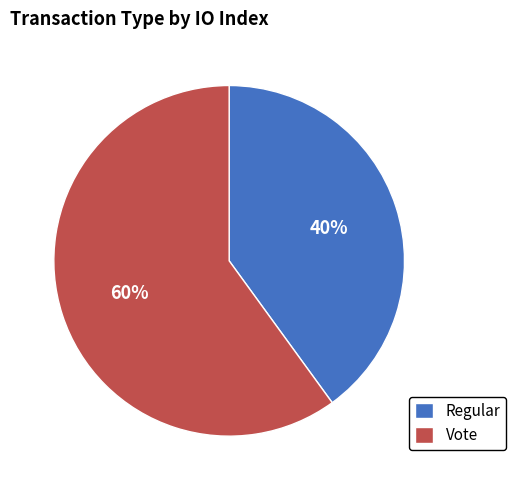

Count the number of slices in the pie.

2